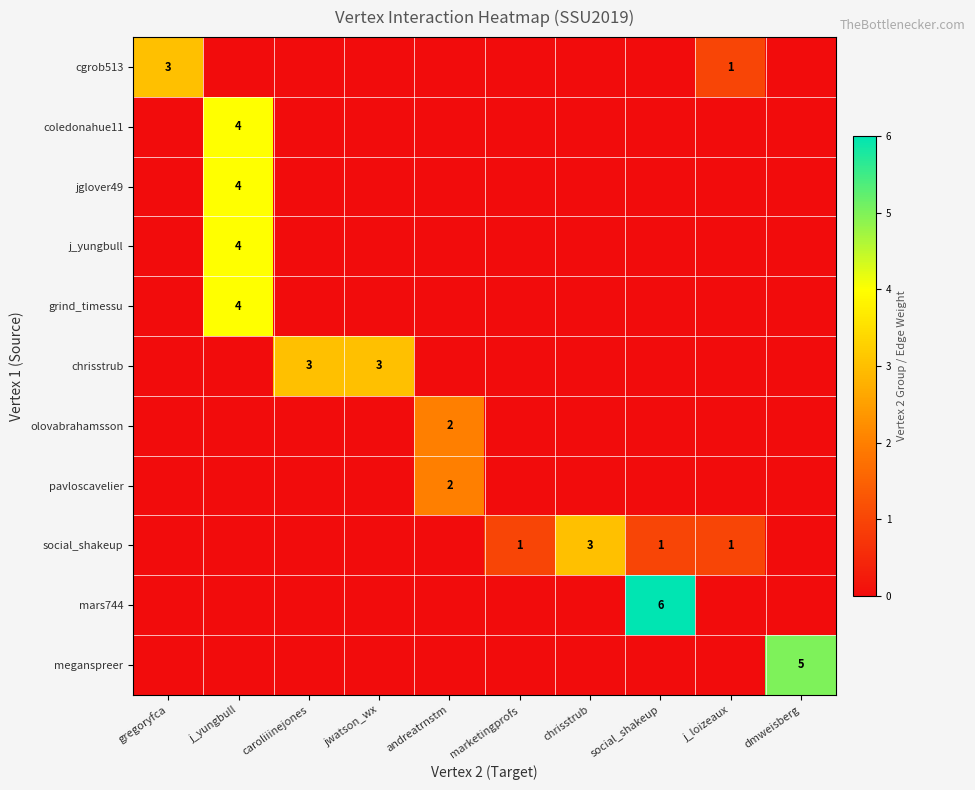

The grind_timessu series shows 0 at social_shakeup. True or false?

True